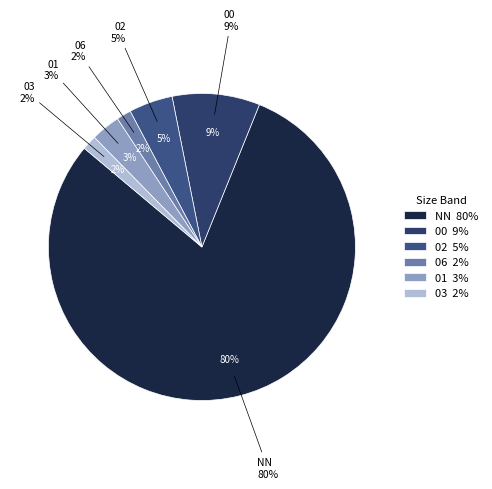

What is the majority slice?

NN